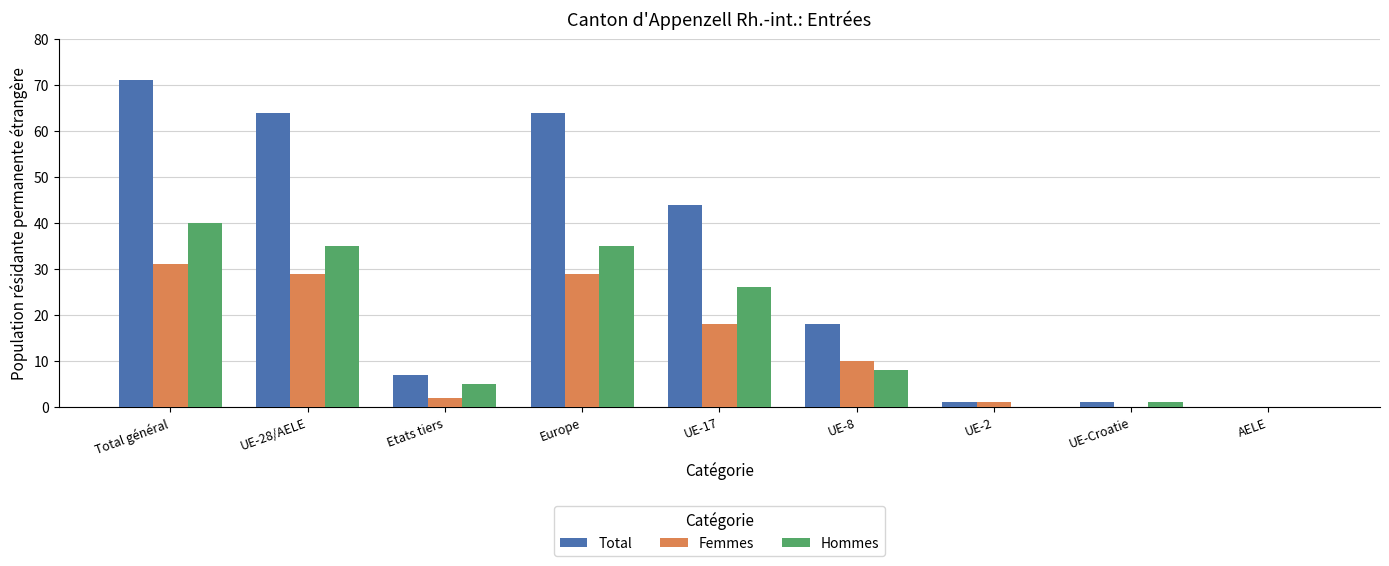

What are all the series names shown in the legend?

Total, Femmes, Hommes